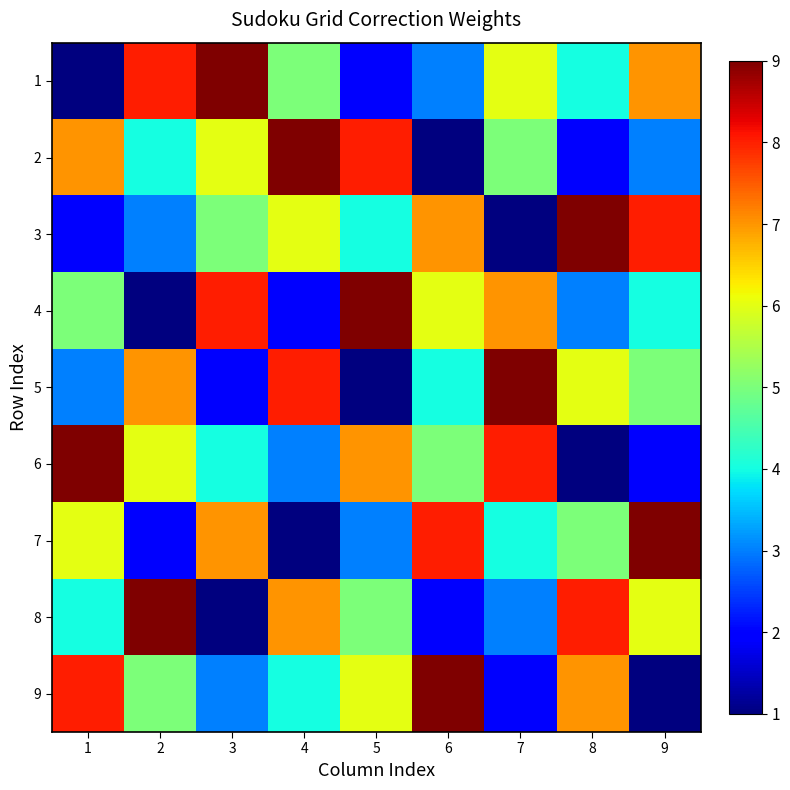

Reading left to right, transcribe all the data shown in this chart.

1: 1=1	2=8	3=9	4=5	5=2	6=3	7=6	8=4	9=7
2: 1=7	2=4	3=6	4=9	5=8	6=1	7=5	8=2	9=3
3: 1=2	2=3	3=5	4=6	5=4	6=7	7=1	8=9	9=8
4: 1=5	2=1	3=8	4=2	5=9	6=6	7=7	8=3	9=4
5: 1=3	2=7	3=2	4=8	5=1	6=4	7=9	8=6	9=5
6: 1=9	2=6	3=4	4=3	5=7	6=5	7=8	8=1	9=2
7: 1=6	2=2	3=7	4=1	5=3	6=8	7=4	8=5	9=9
8: 1=4	2=9	3=1	4=7	5=5	6=2	7=3	8=8	9=6
9: 1=8	2=5	3=3	4=4	5=6	6=9	7=2	8=7	9=1